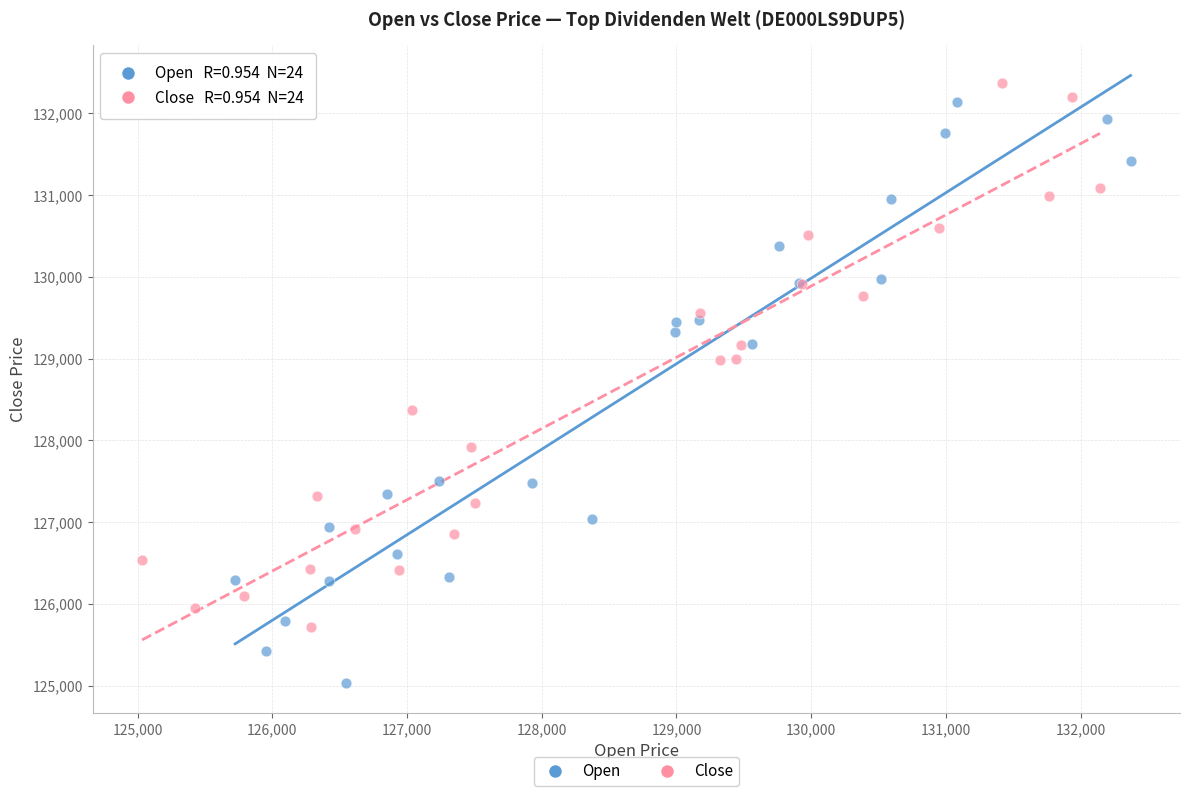

Which series reaches the minimum Y coordinate?

Open